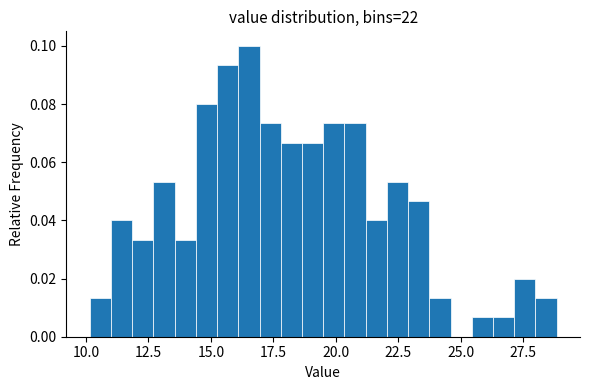

Read against the x-axis, roughly where is the centre of the tallest bar?

16.5